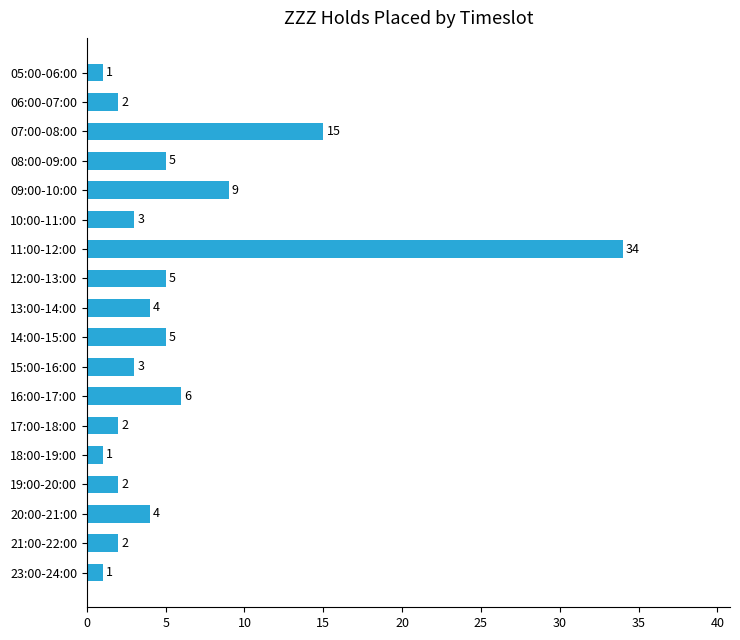

What is the label of the 3rd bar from the bottom?

20:00-21:00